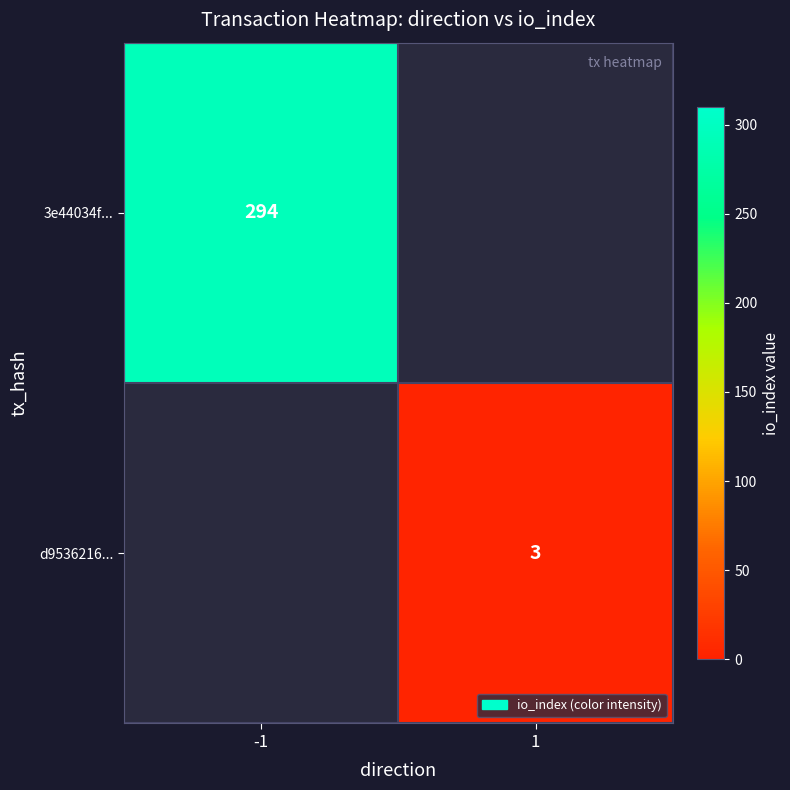

The value of 3e44034f... at -1 is 294. True or false?

True